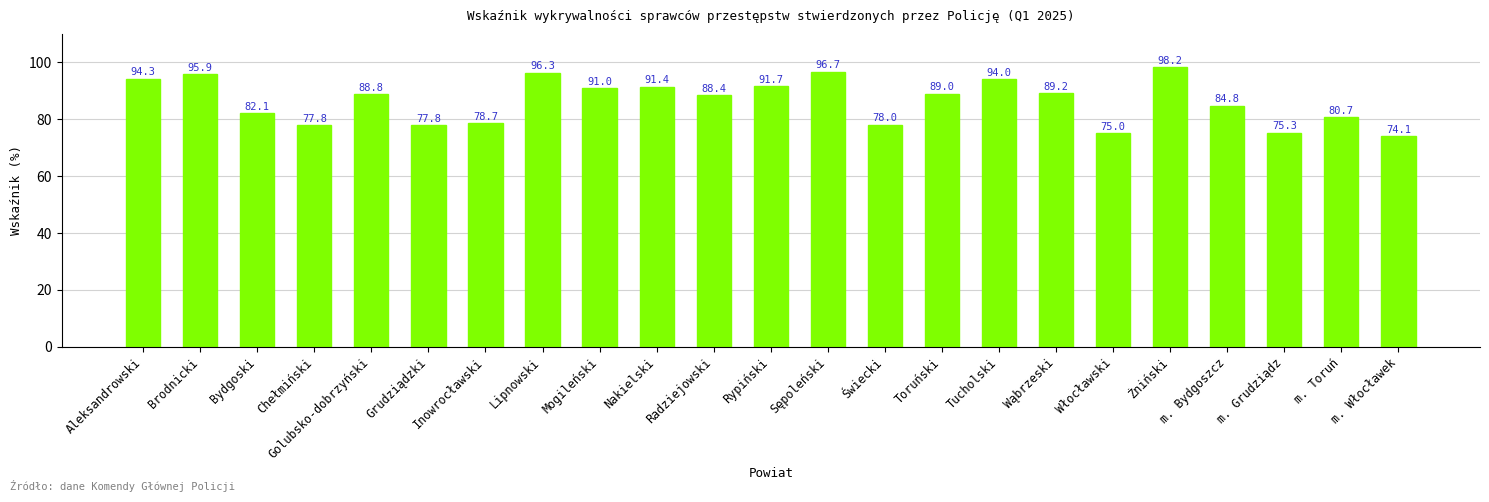

What is the minimum value shown in the chart?

74.1